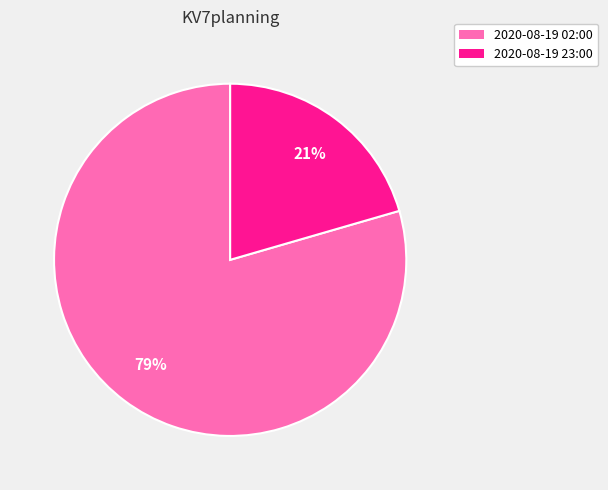

True or false: 2020-08-19 02:00 accounts for 79% of the total.

True